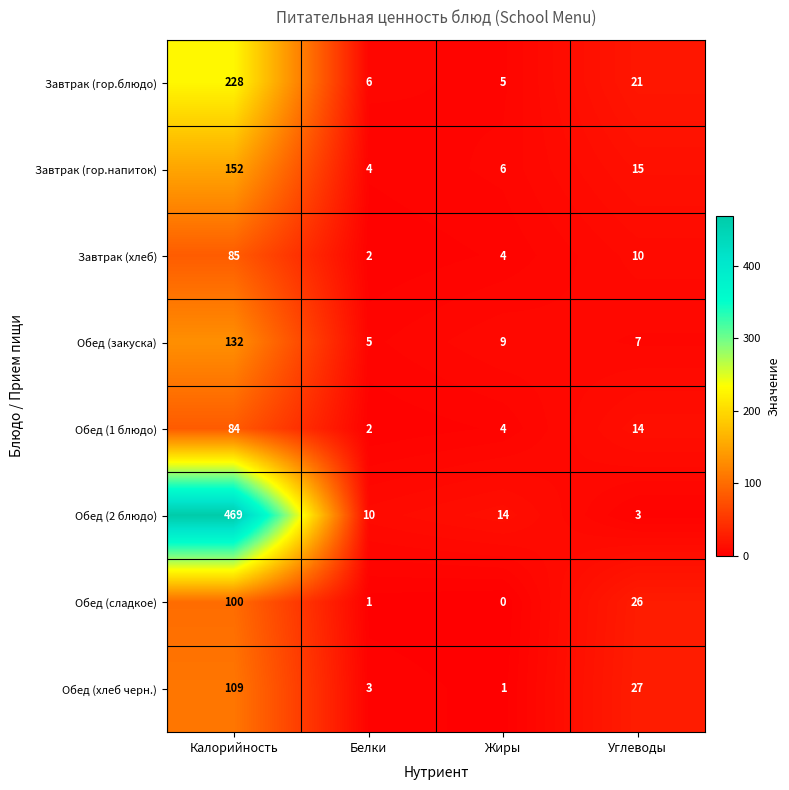

At which category does the chart reach its minimum across all series?

Жиры